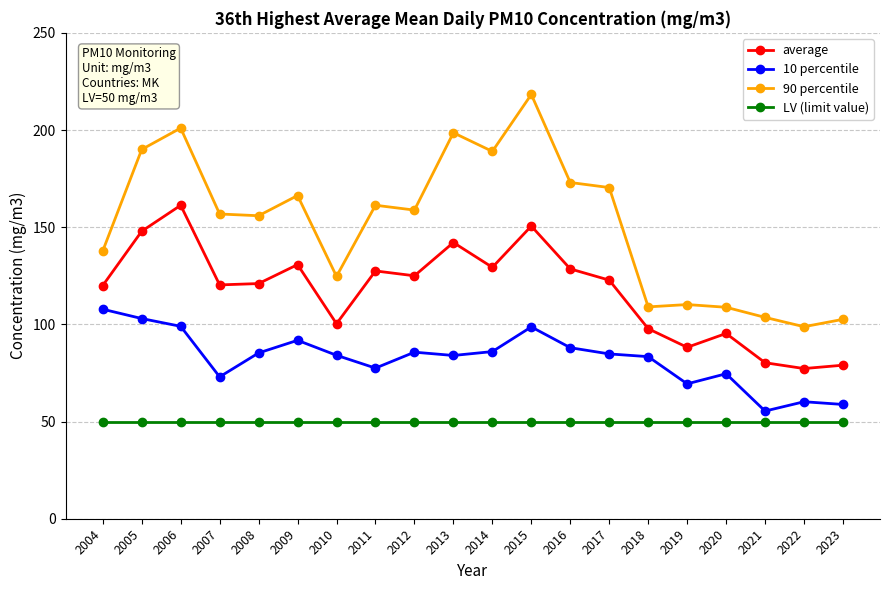

Rank the series by their maximum value, from lowest to highest.

LV (limit value), 10 percentile, average, 90 percentile